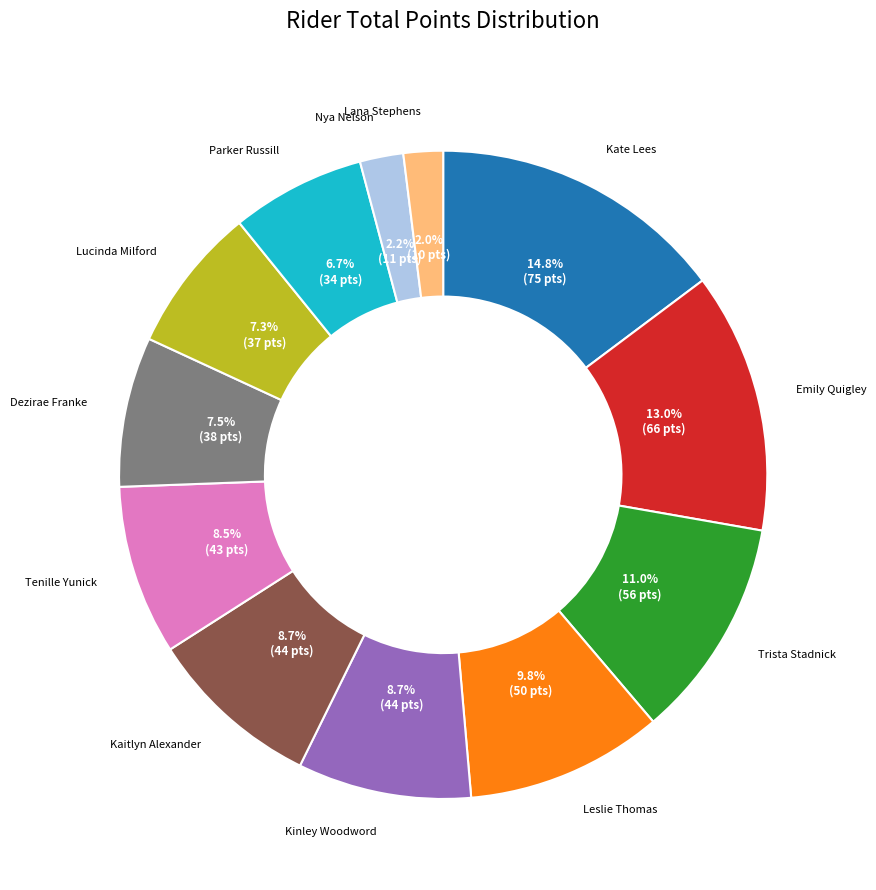

Between Leslie Thomas and Lana Stephens, which is larger?

Leslie Thomas